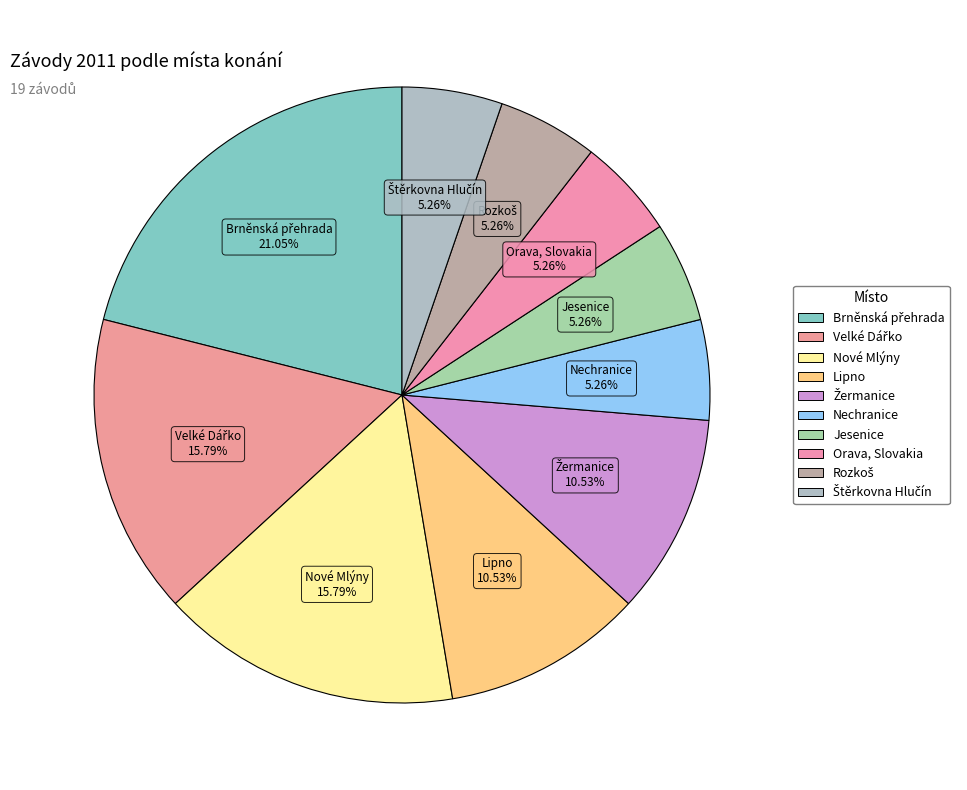

Is it true that Lipno is 24% of the pie?

False